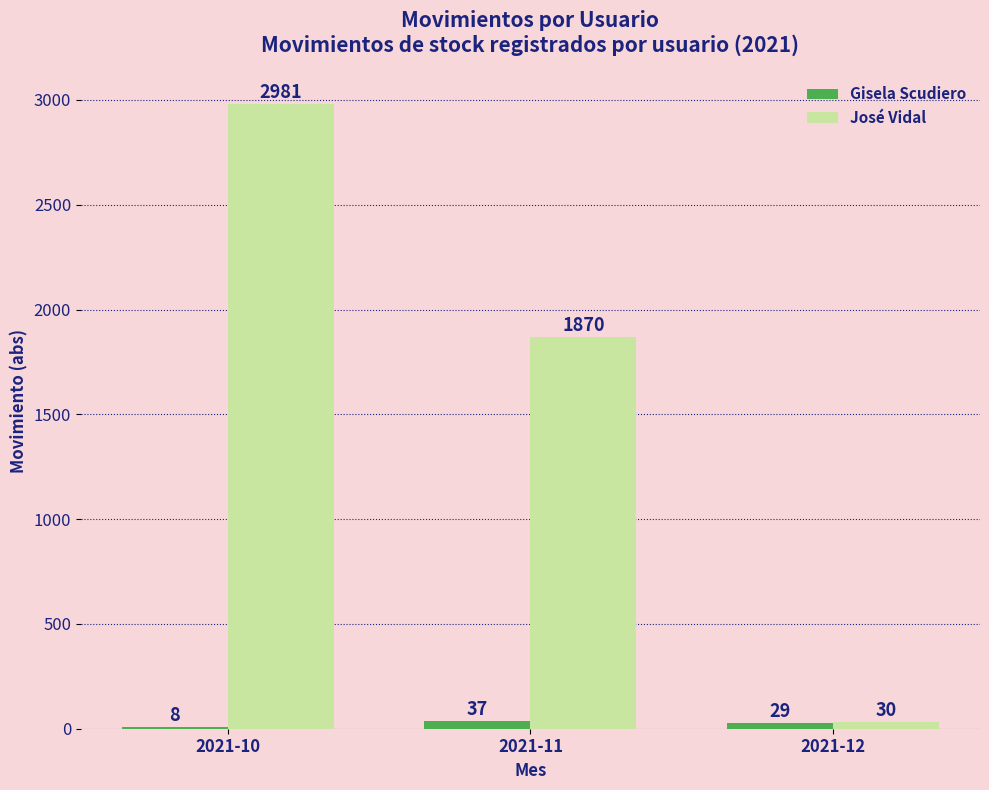

Between 2021-11 and 2021-12, which series saw the biggest shift?

José Vidal